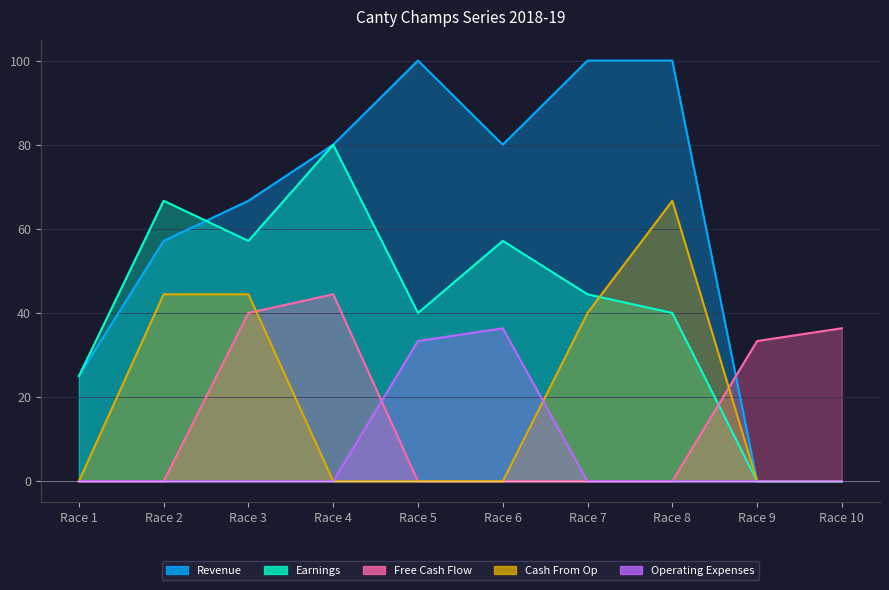

Is the value of Free Cash Flow at Race 7 greater than the value of Revenue at Race 3?

No